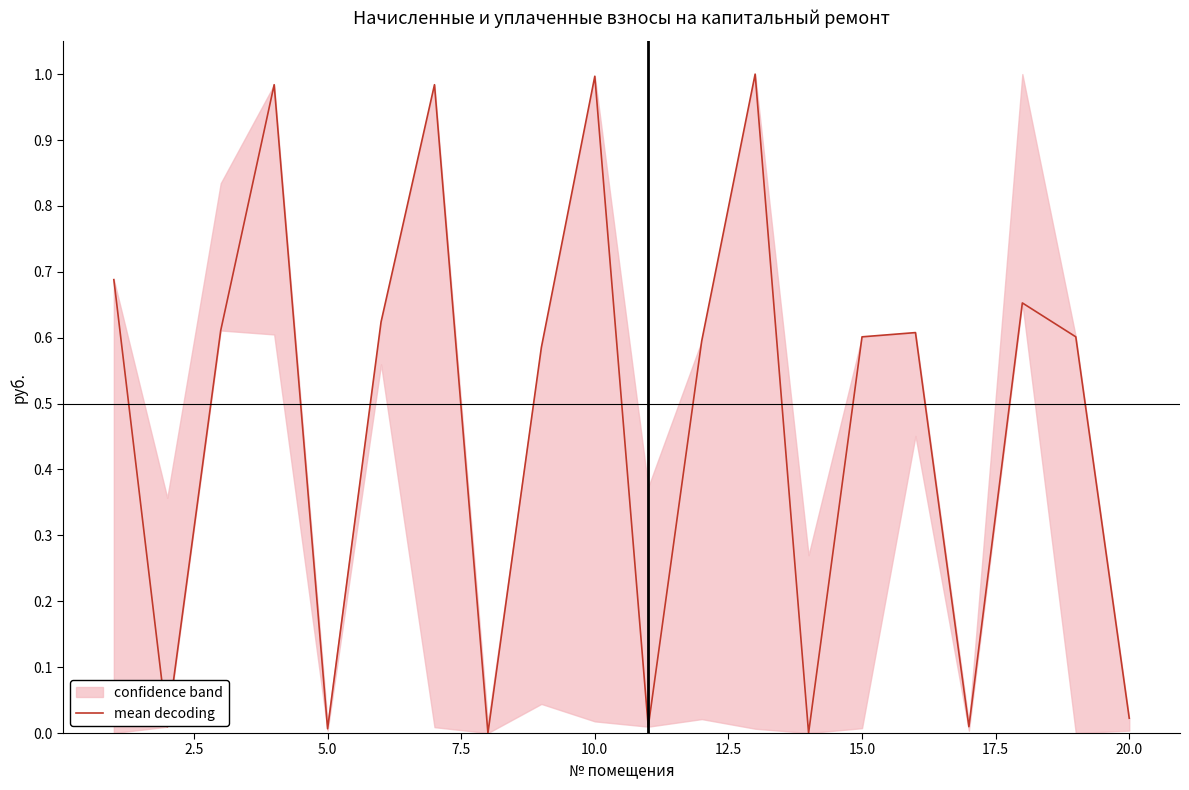

How many values are above zero?

18